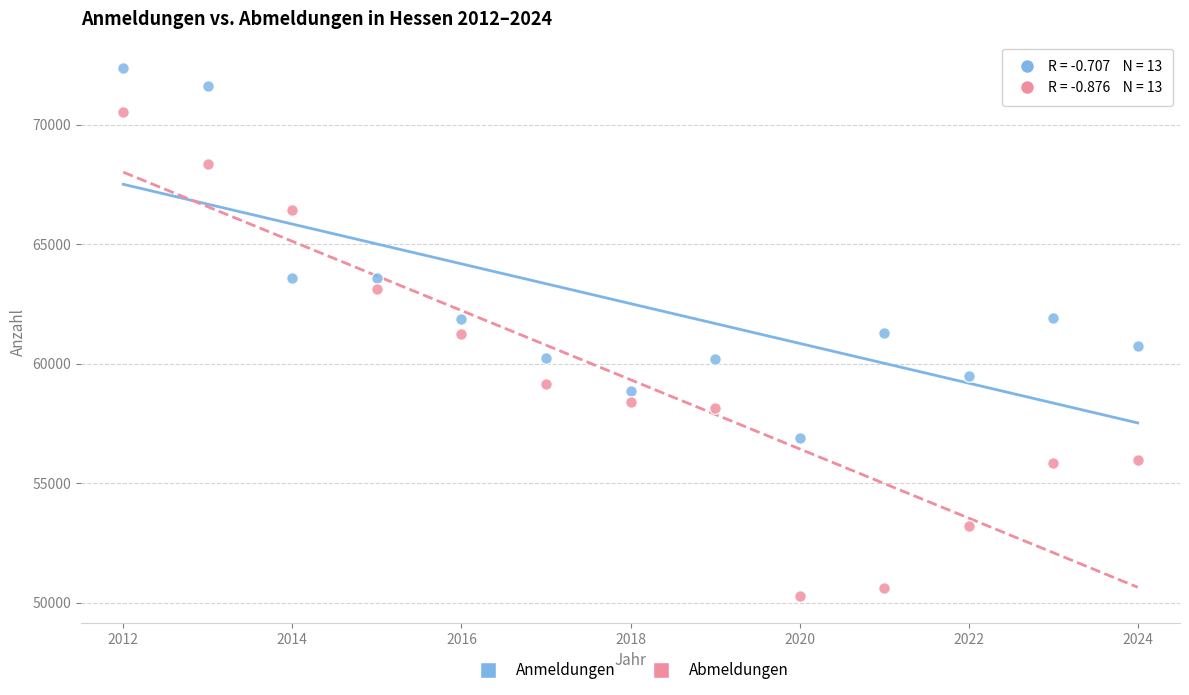

Which series has the largest Y range (max minus min)?

Abmeldungen